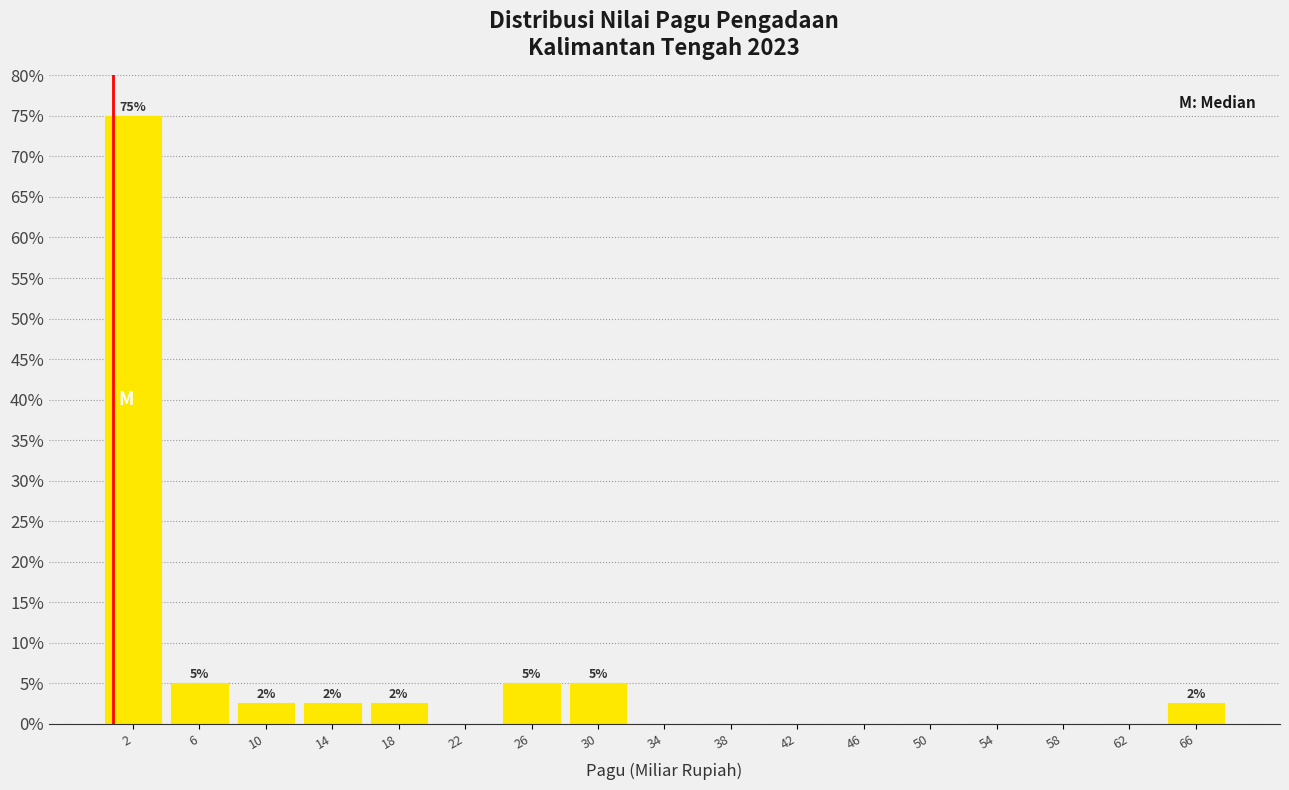

Which range on the x-axis has the tallest bar?

0 to 4